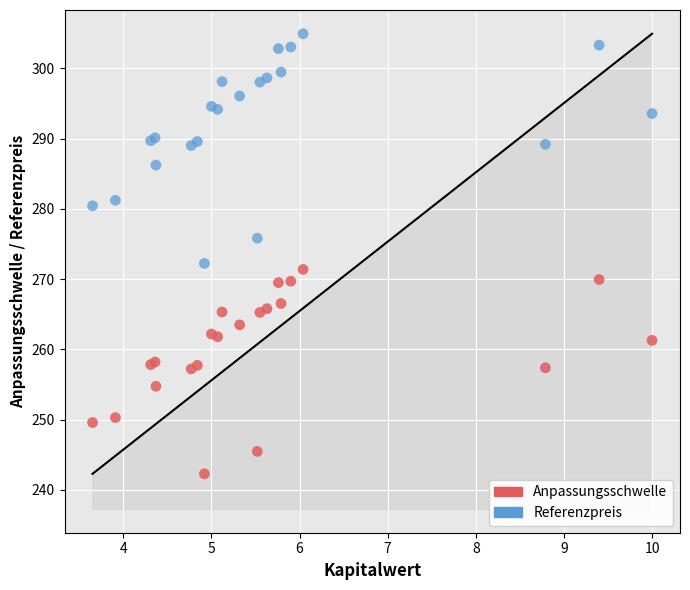

Which series reaches the maximum Y coordinate?

Referenzpreis